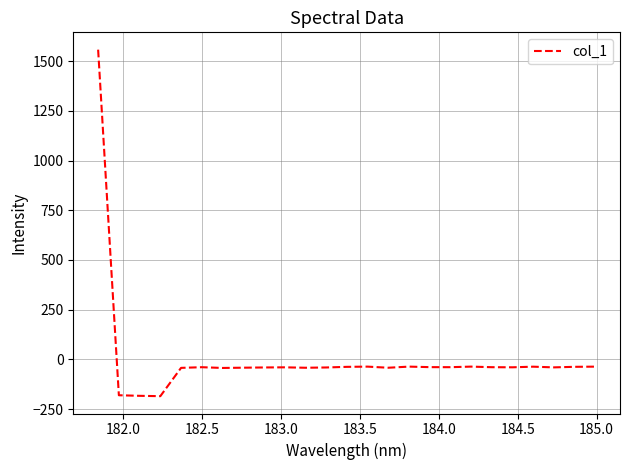

What is the greatest value displayed?

1558.2